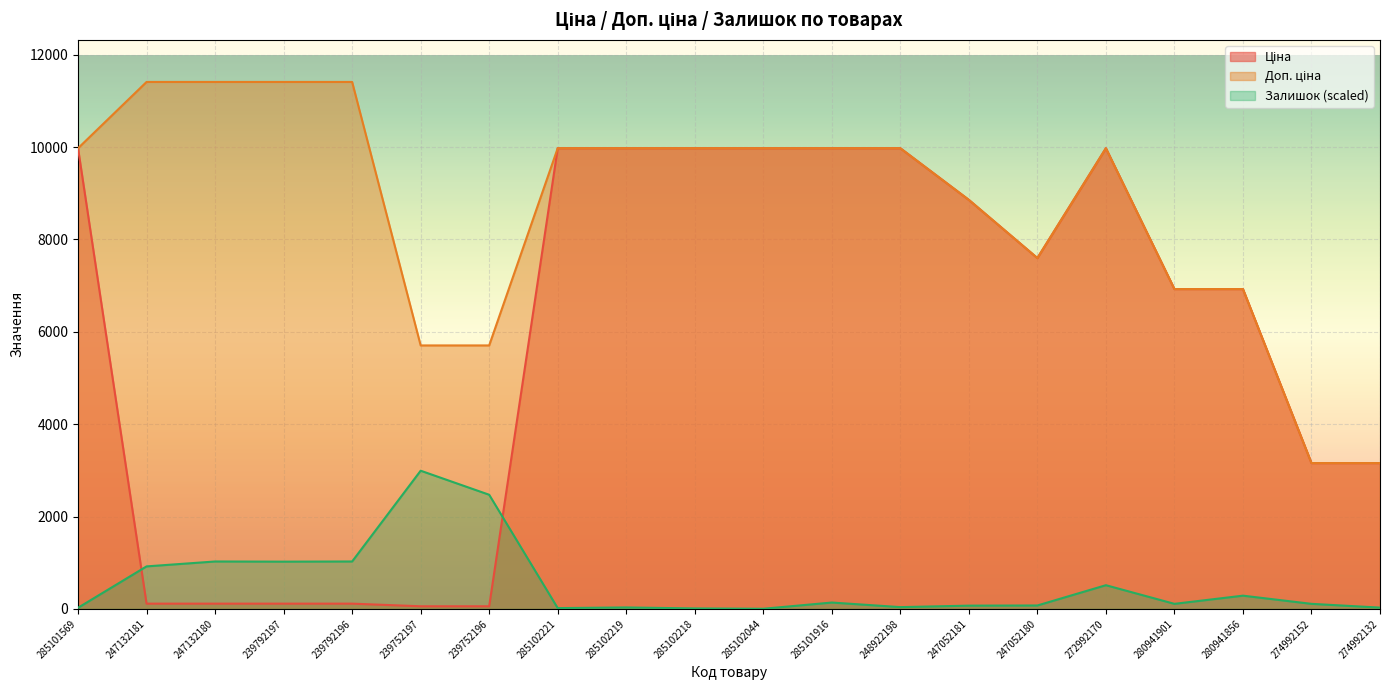

Which series has the largest total across all categories?

Доп. ціна